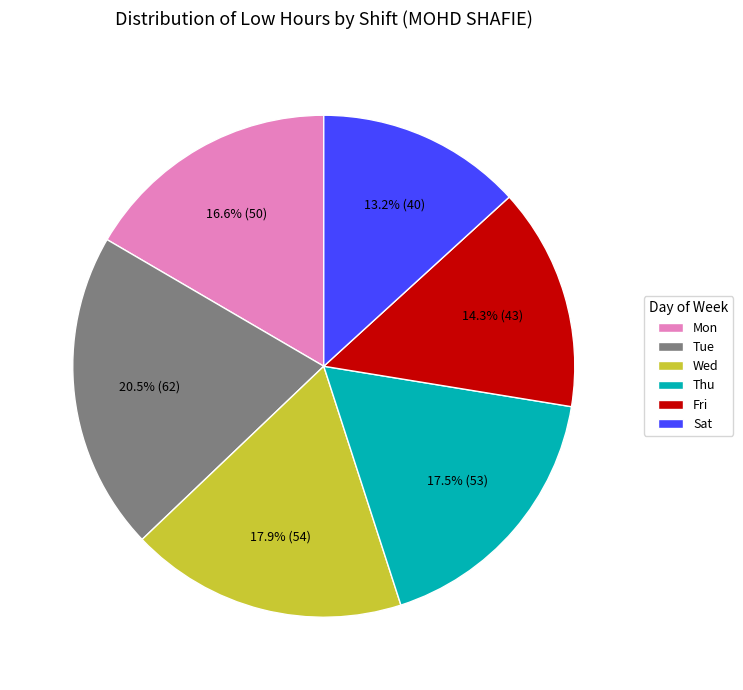

Which category has the smallest portion of the pie?

Sat